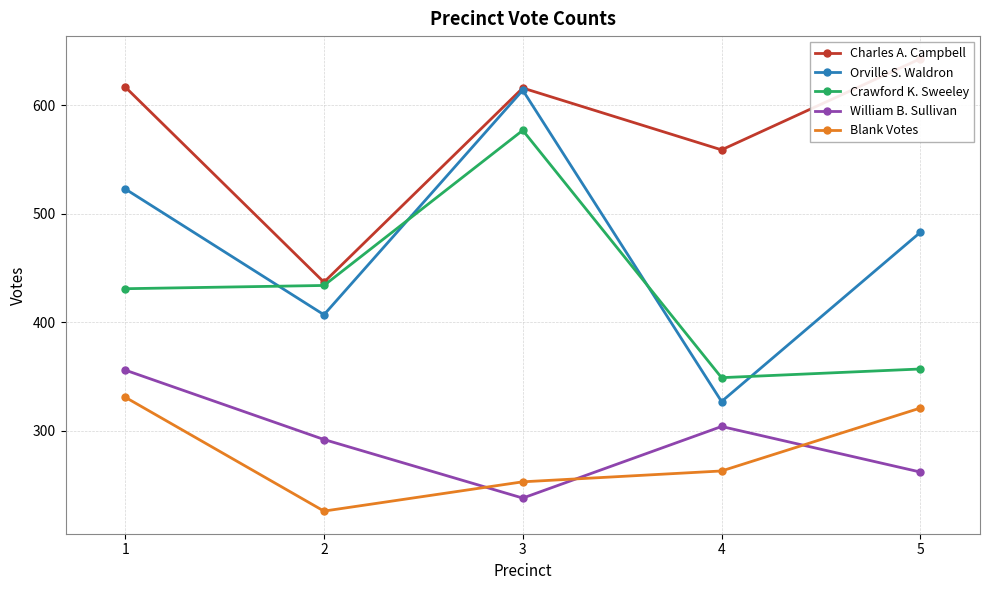

Reading right to left, extract all data points from this chart.

Charles A. Campbell: 5=643	4=559	3=616	2=437	1=617
Orville S. Waldron: 5=483	4=327	3=614	2=407	1=523
Crawford K. Sweeley: 5=357	4=349	3=577	2=434	1=431
William B. Sullivan: 5=262	4=304	3=238	2=292	1=356
Blank Votes: 5=321	4=263	3=253	2=226	1=331